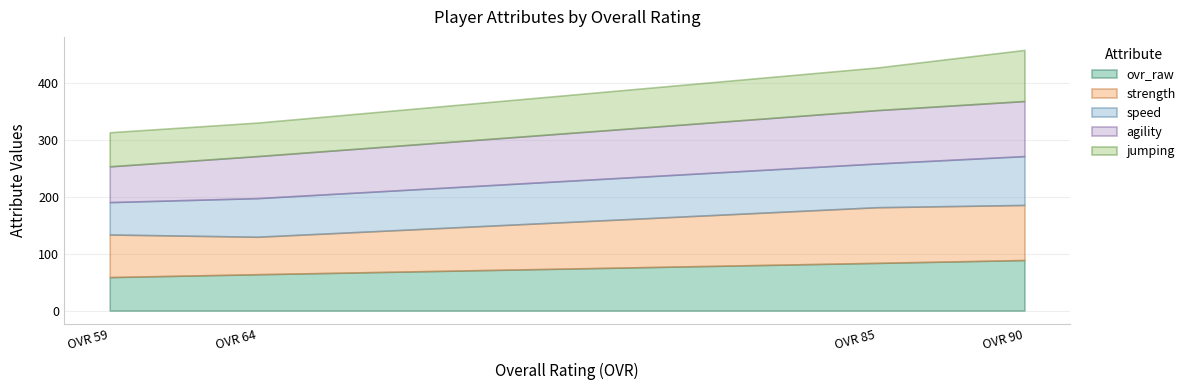

The value of ovr_raw at OVR 64 is 64. True or false?

True